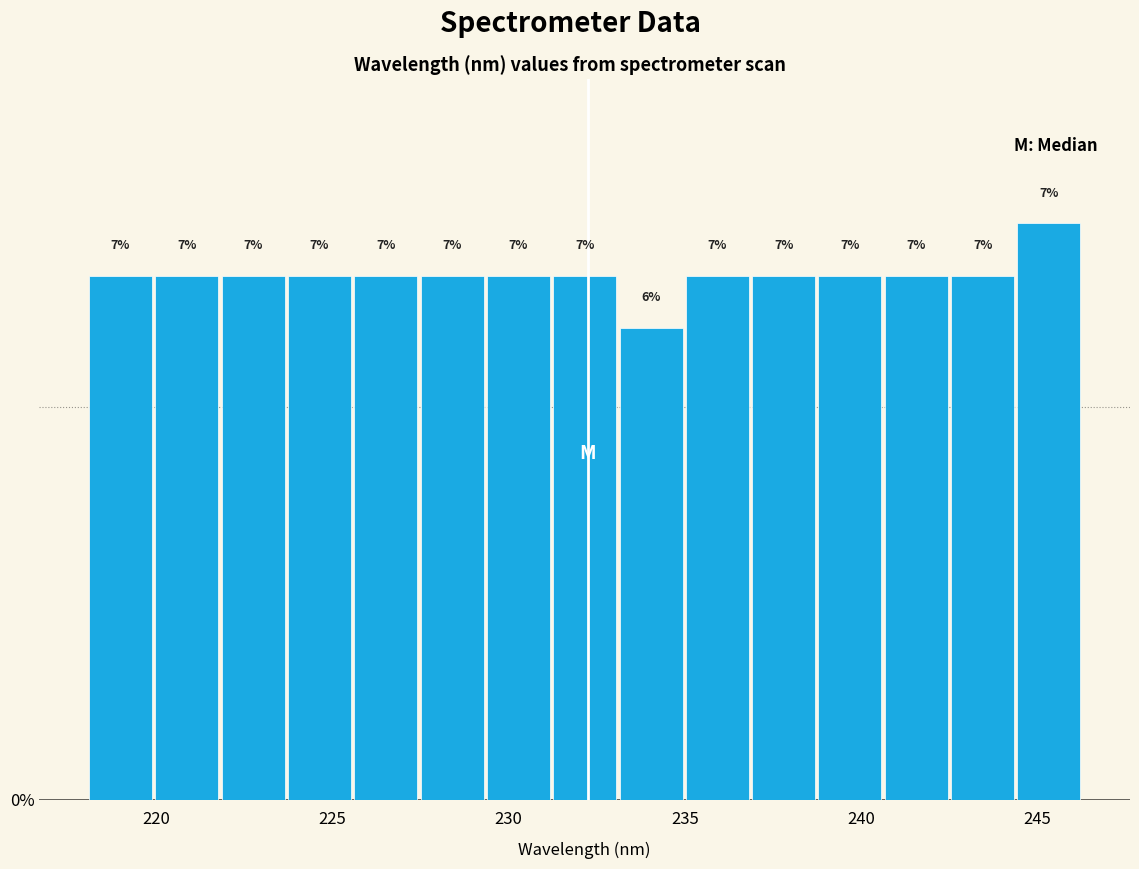

Around what value on the x-axis is the tallest bar? Give the approximate position of its centre, as read against the axis.

245.5